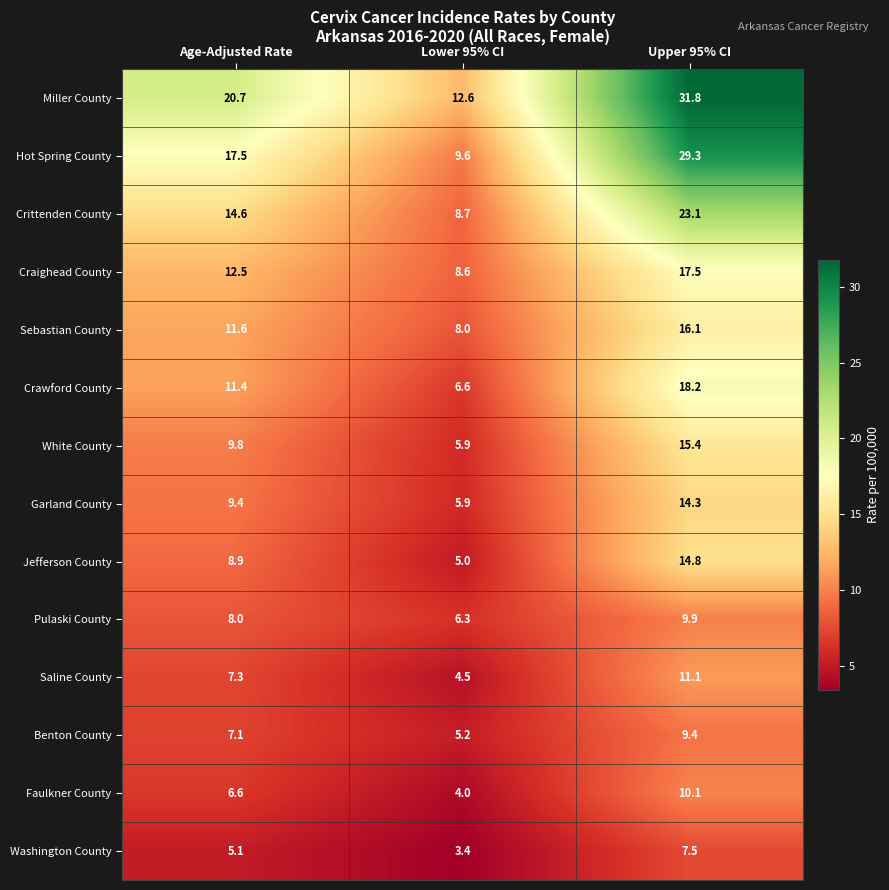

Which series changed the most between Age-Adjusted Rate and Upper 95% CI?

Hot Spring County